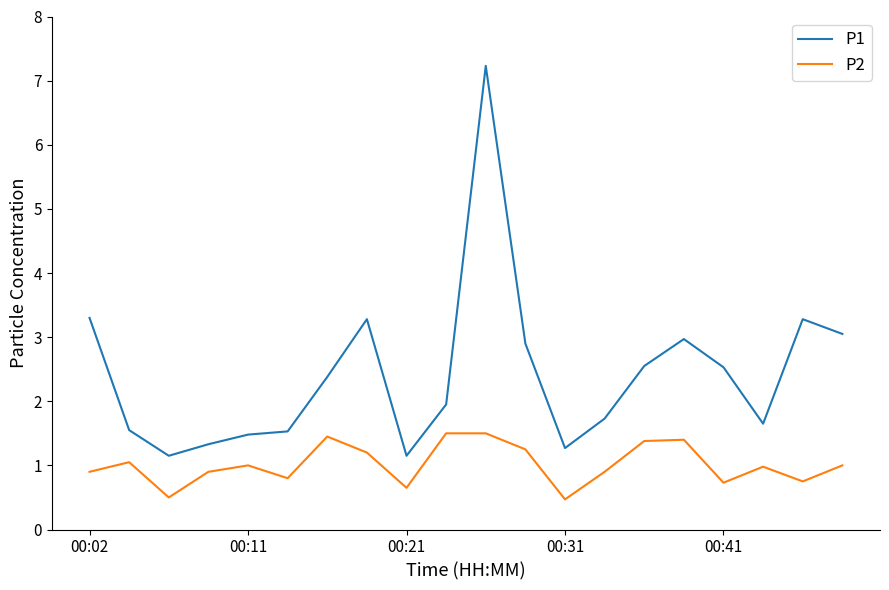

Rank the series by their maximum value, from highest to lowest.

P1, P2